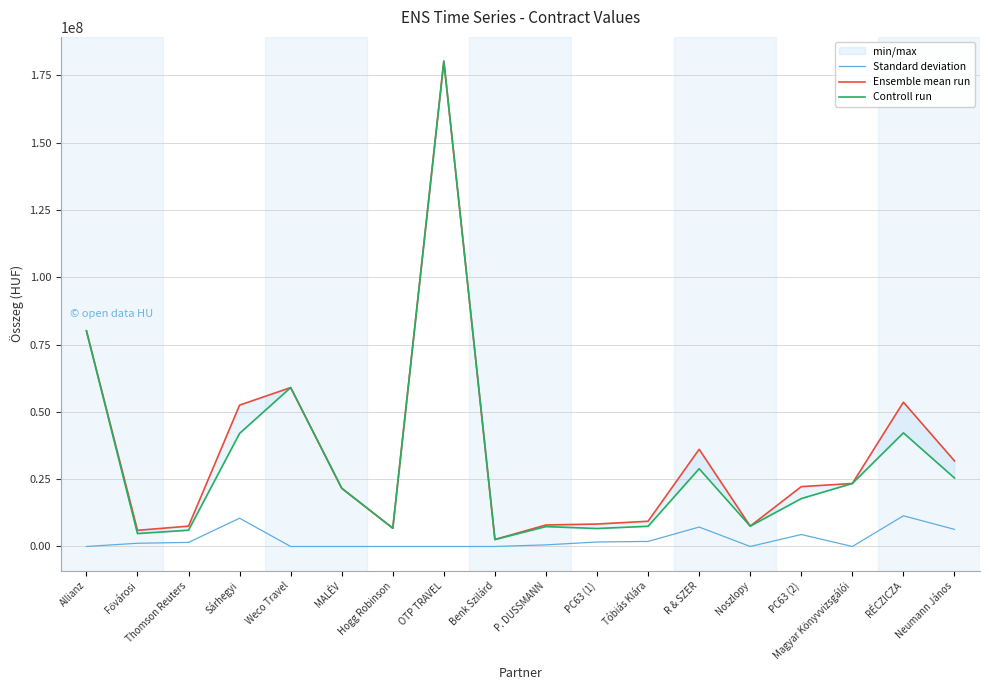

The Standard deviation series shows 1200000 at Fővárosi. True or false?

True